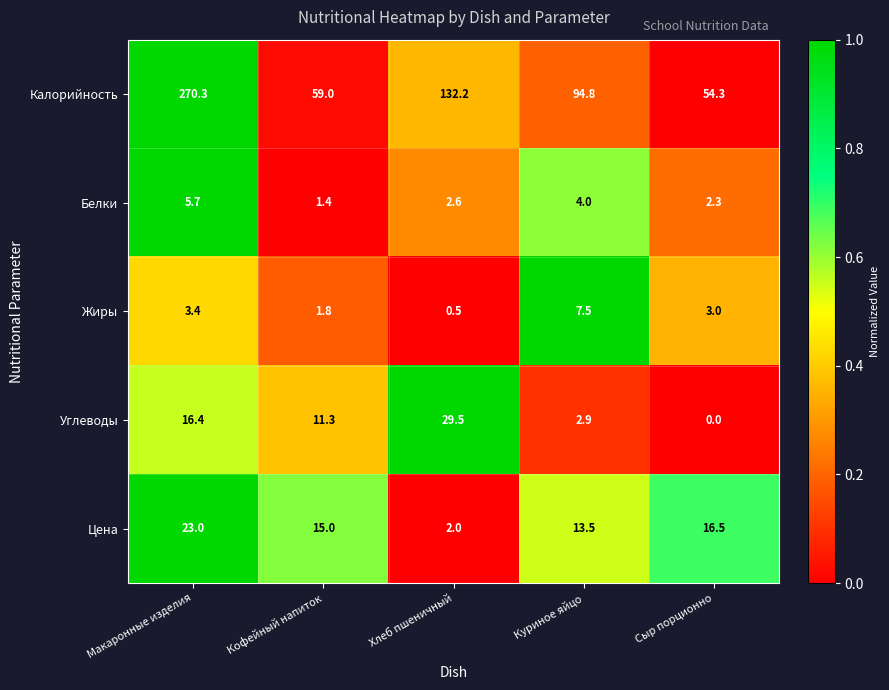

The value of Цена at Куриное яйцо is 13.5. True or false?

True